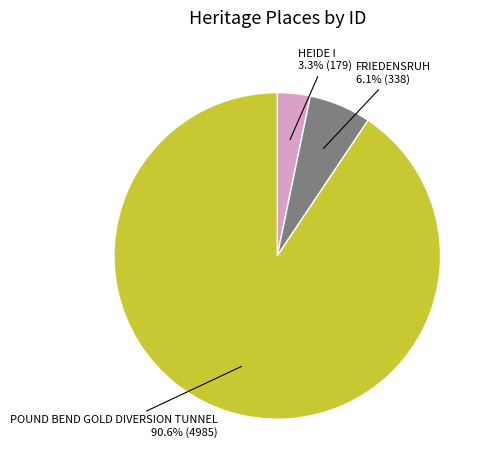

Is there any slice that represents more than half of the pie?

Yes